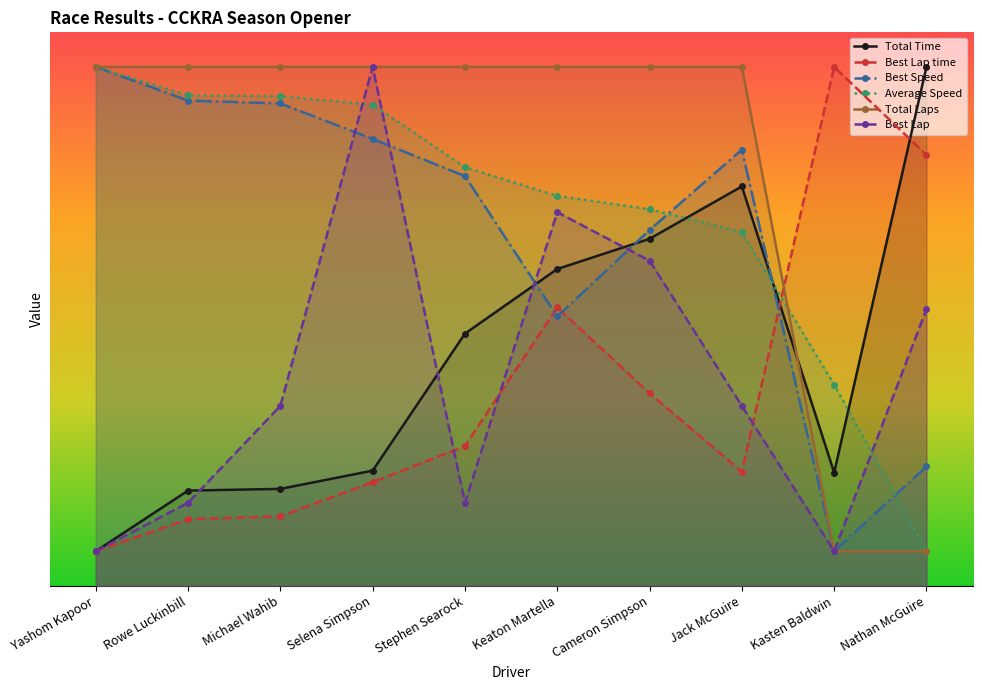

Which series has the largest total across all categories?

Total Laps